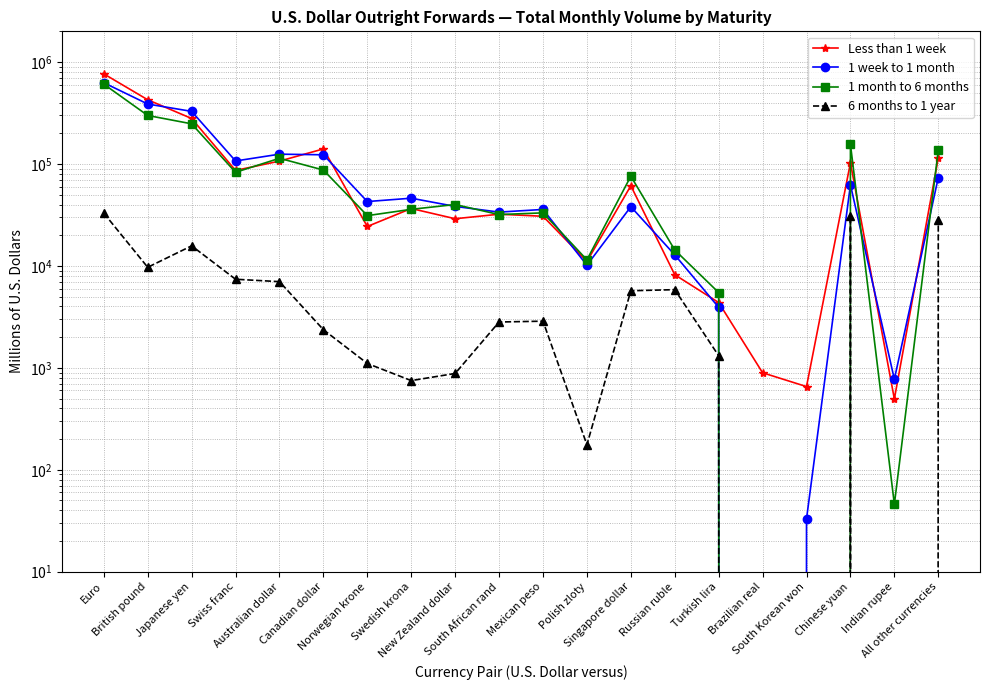

Where is the first local maximum for 6 months to 1 year?

Japanese yen